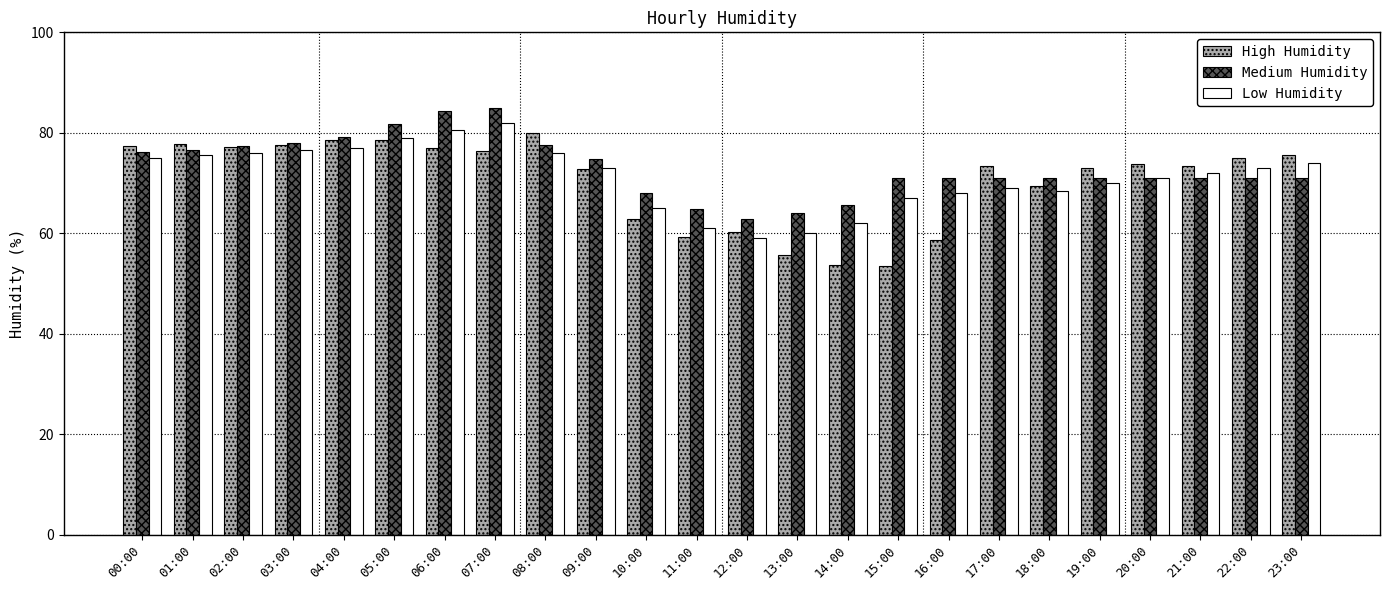

Rank the series by their average value, from lowest to highest.

High Humidity, Low Humidity, Medium Humidity